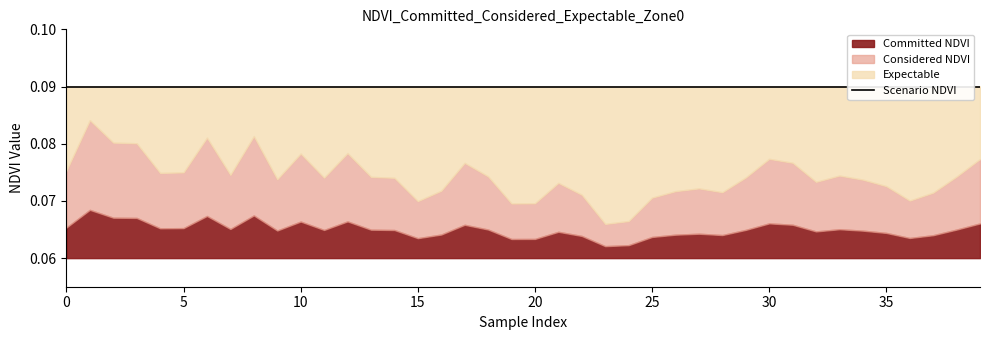

What is the value of the Zone 0 NDVI point at the 31st from the left?

0.1